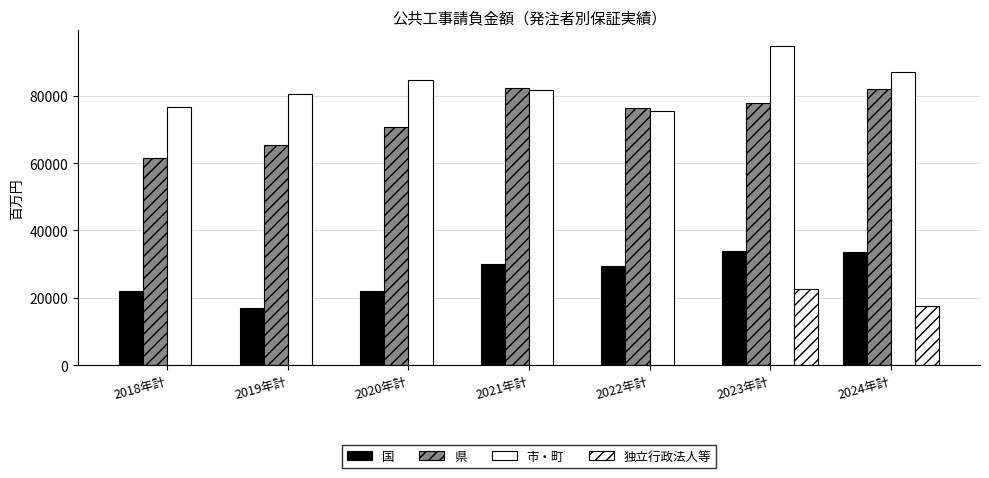

What is the difference between the 市・町 values at 2024年計 and 2021年計?

5544.0